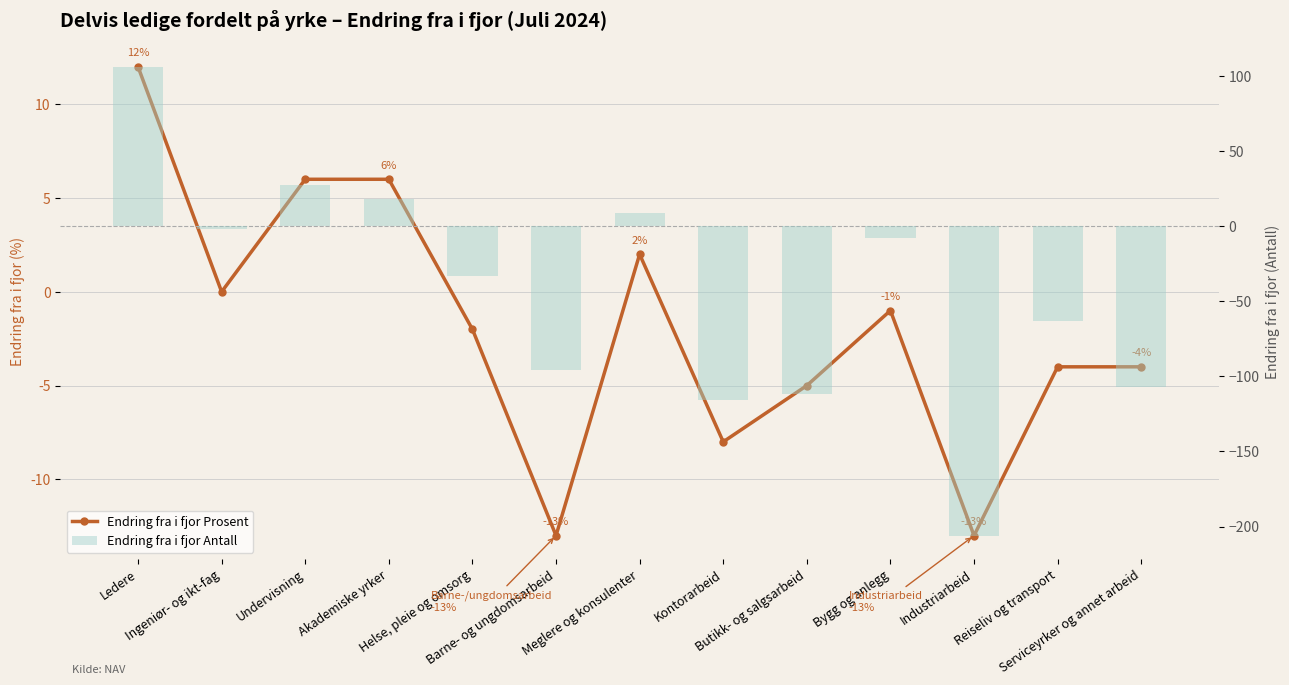

Read the Endring fra i fjor Antall value at Serviceyrker og annet arbeid, to the nearest 10.

-110